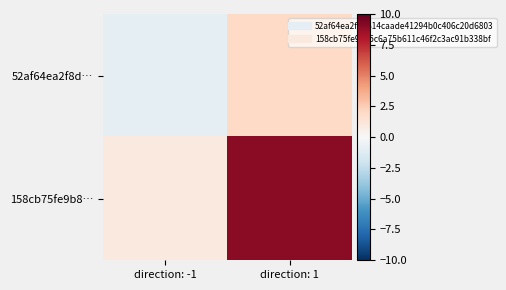

At direction: -1, list the series in order from smallest to largest.

52af64ea2f8d…, 158cb75fe9b8…